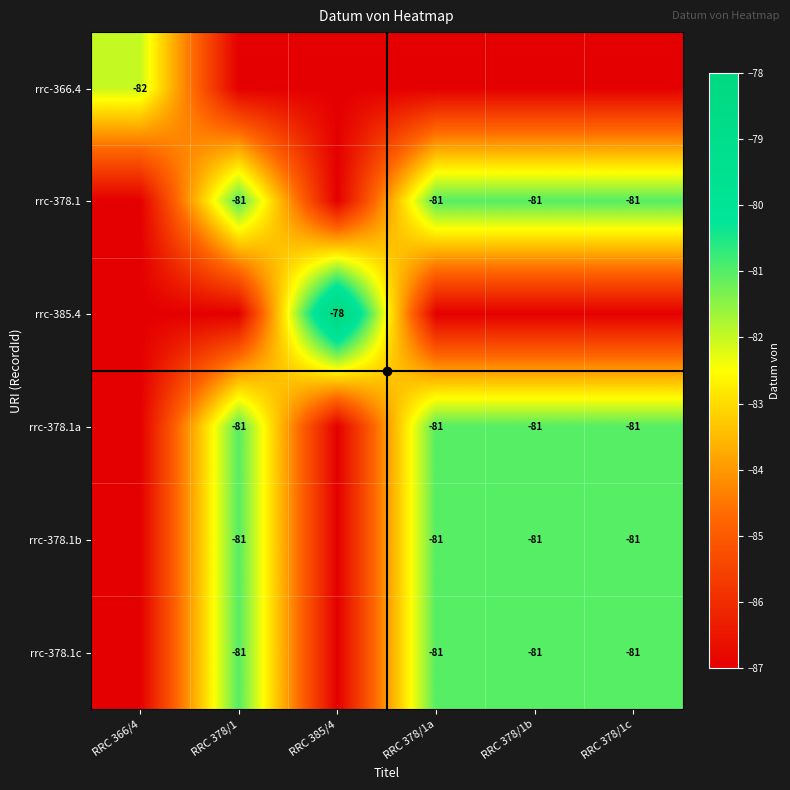

True or false: rrc-378.1b has a value of -142 at RRC 378/1b.

False